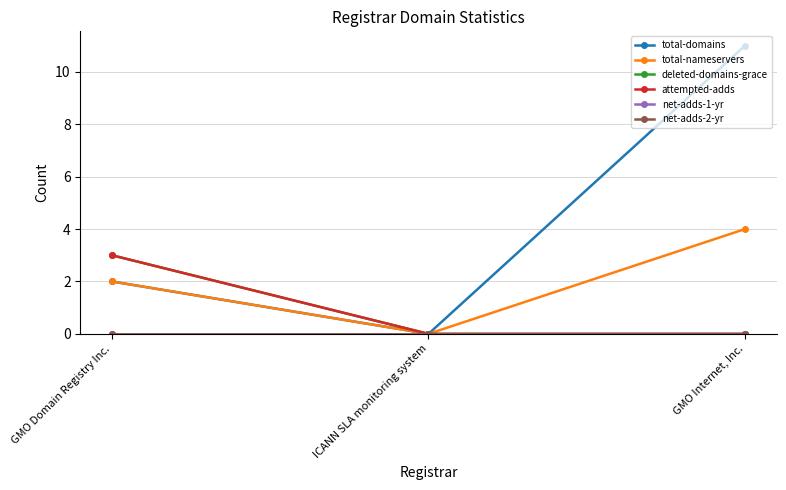

What position from the left is GMO Internet, Inc.?

3